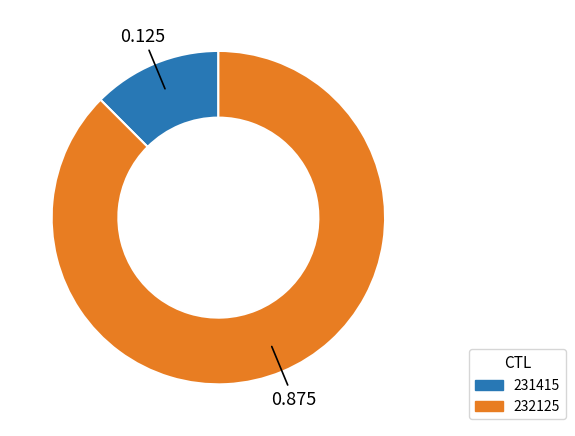

Is the sum of 232125 and 231415 greater than half?

Yes